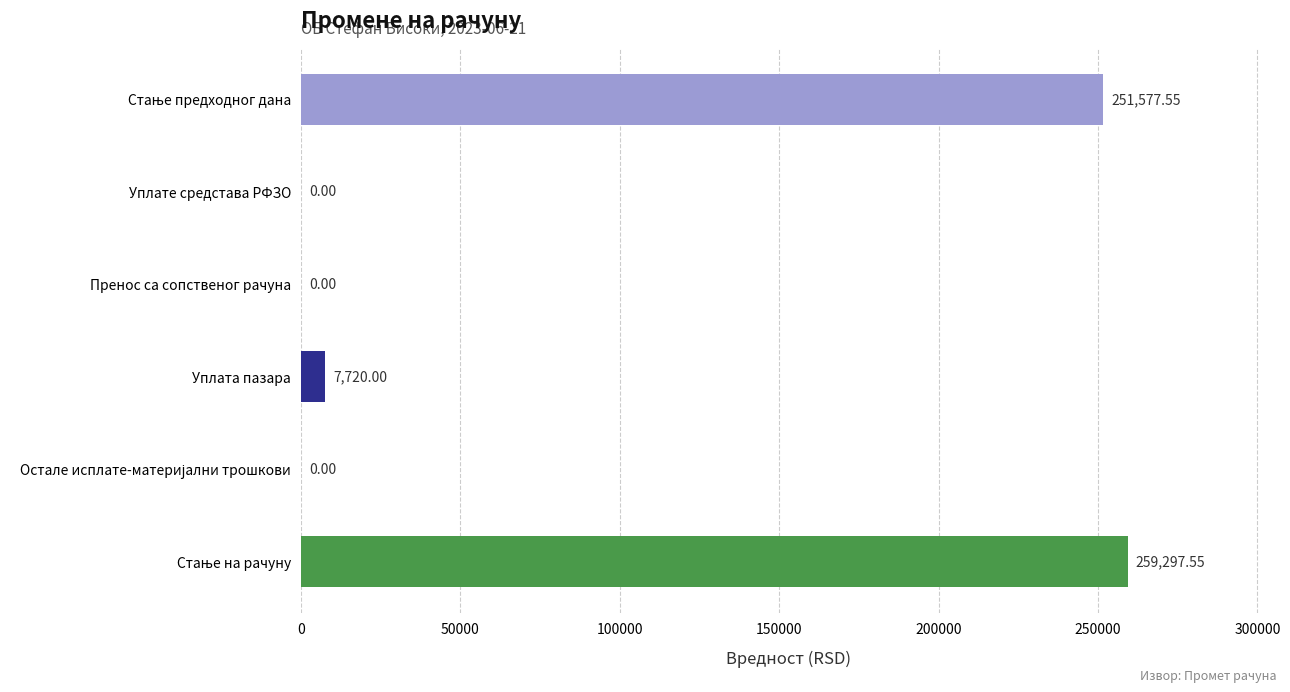

How many distinct data groups are displayed?

1